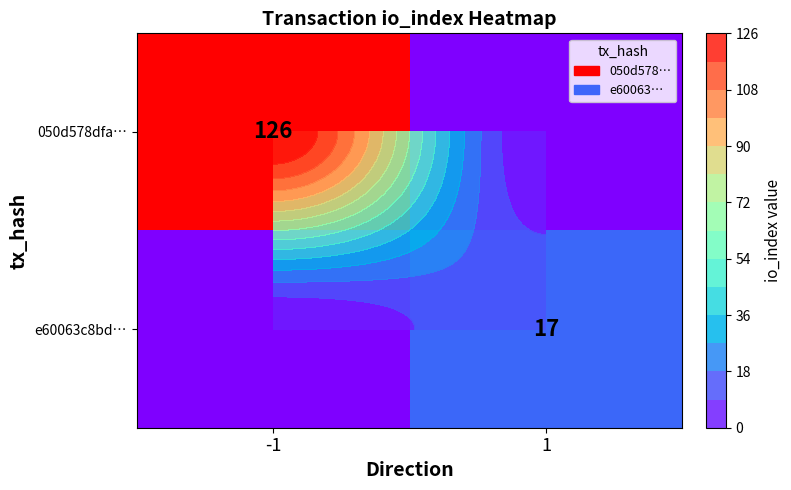

What is the greatest value displayed?

126